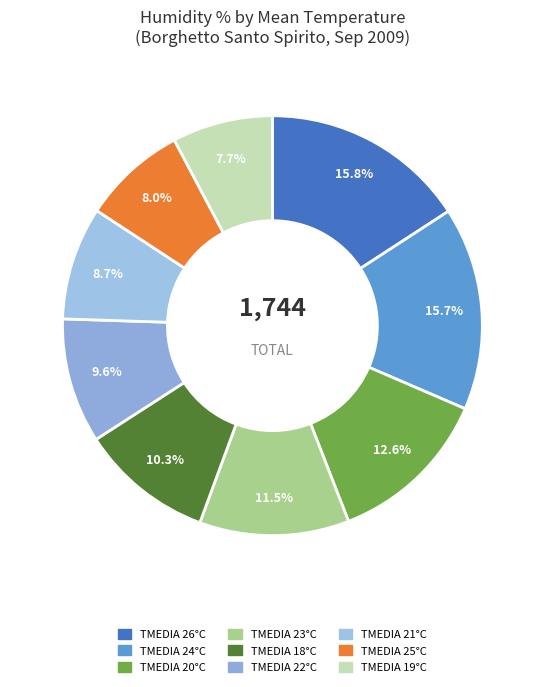

How many segments does this pie chart have?

9